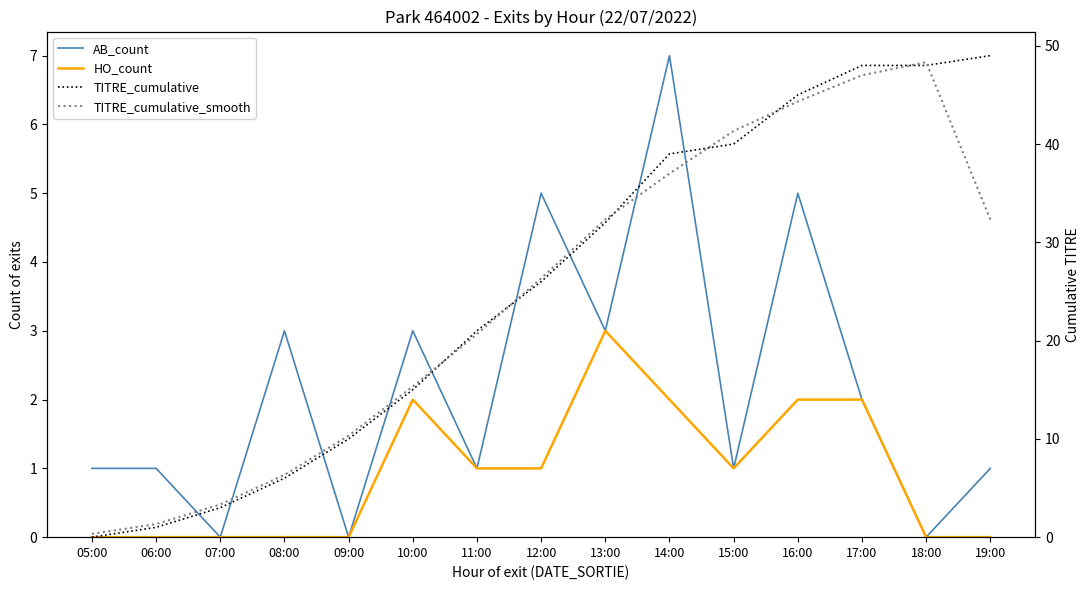

What is the difference between the maximum and second lowest values in the TITRE_cumulative_smooth series?

47.0